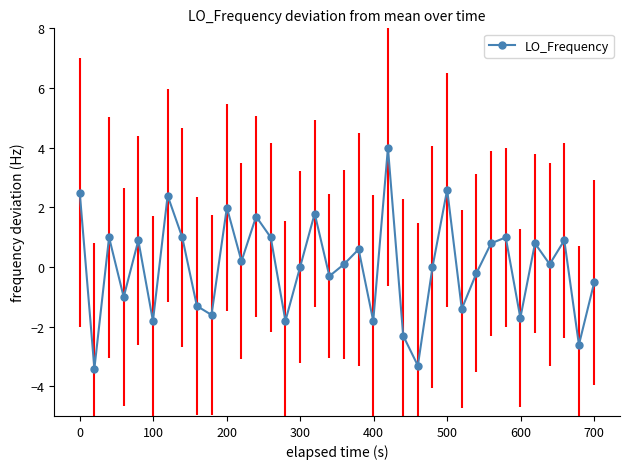

What is the smallest value displayed?

-3.4